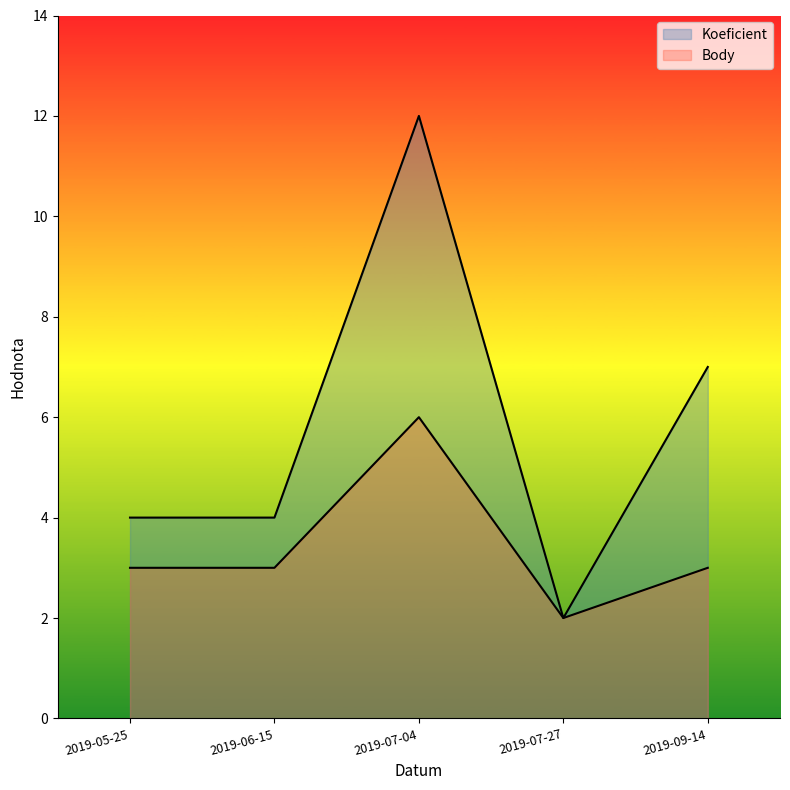

What is the label of the 5th point from the left?

2019-09-14